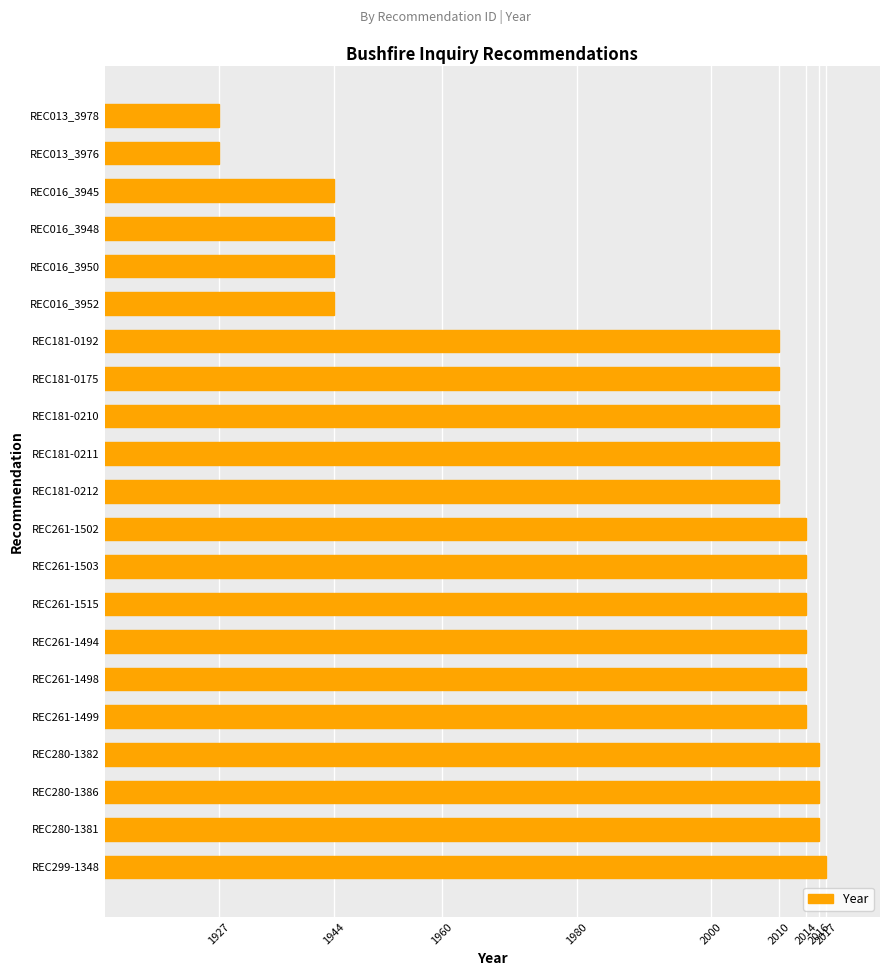

What is the difference between the second highest and second lowest values?

89